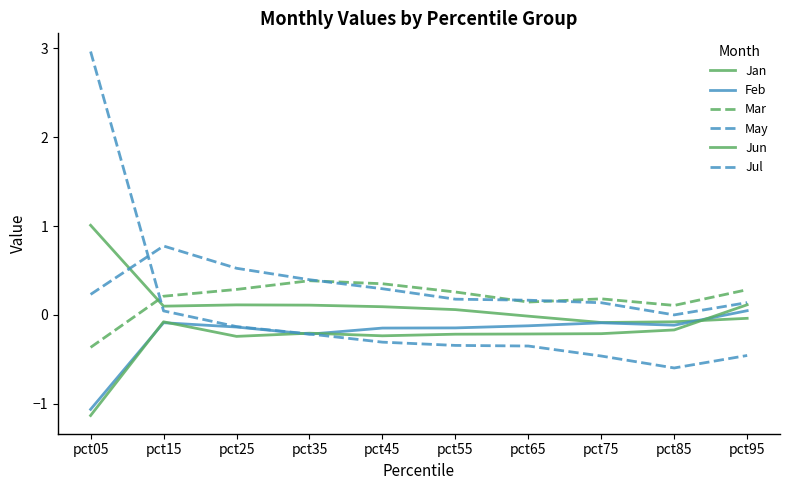

How many interior local valleys does the Jul series have?

1